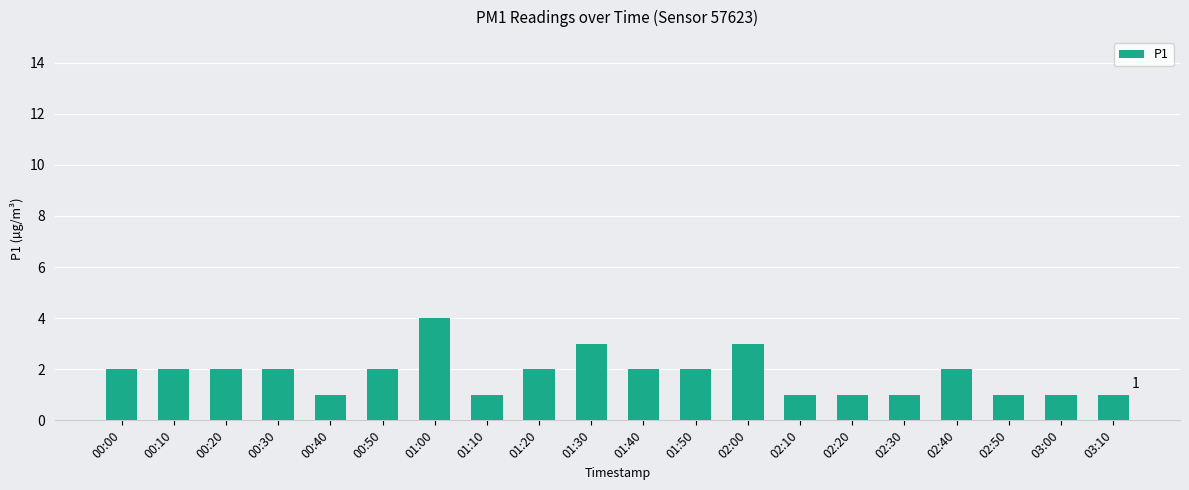

Which category has the highest value across all series?

01:00